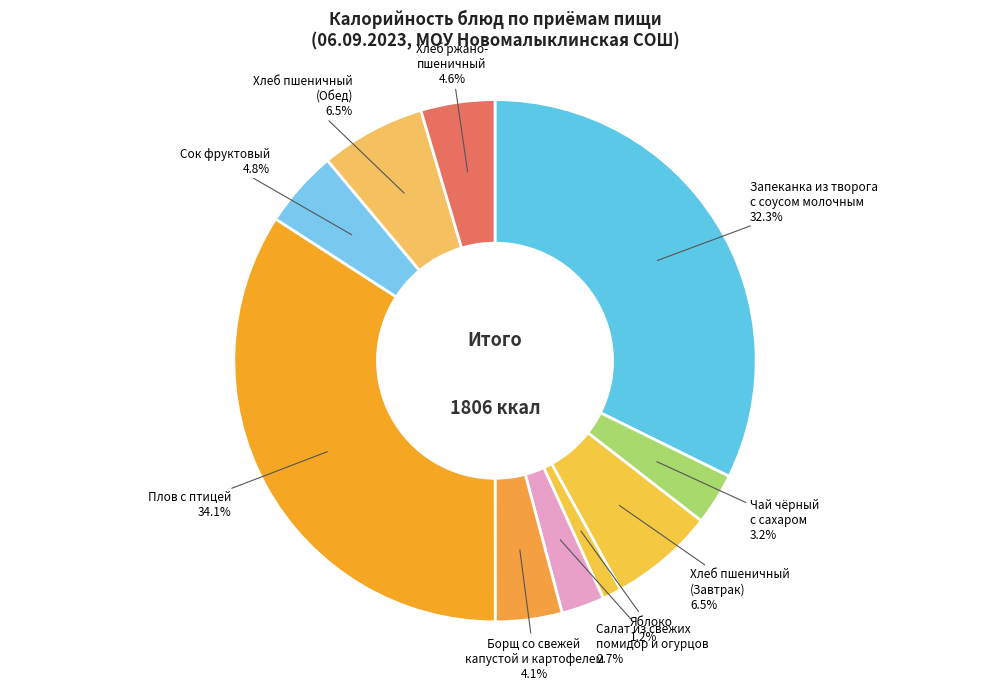

Rank the categories by value from lowest to highest.

Яблоко, Салат из свежих
помидор и огурцов, Чай чёрный
с сахаром, Борщ со свежей
капустой и картофелем, Хлеб ржано-
пшеничный, Сок фруктовый, Хлеб пшеничный
(Завтрак), Хлеб пшеничный
(Обед), Запеканка из творога
с соусом молочным, Плов с птицей